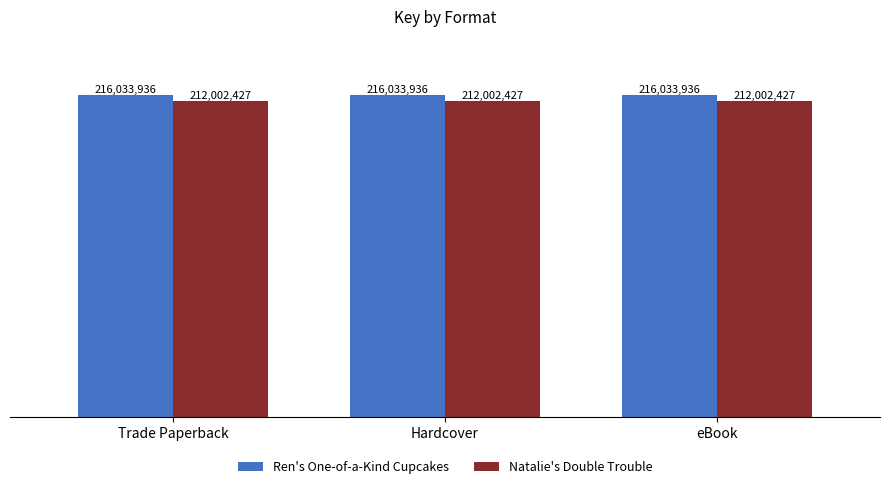

What is the label of the 3rd bar from the right?

Trade Paperback